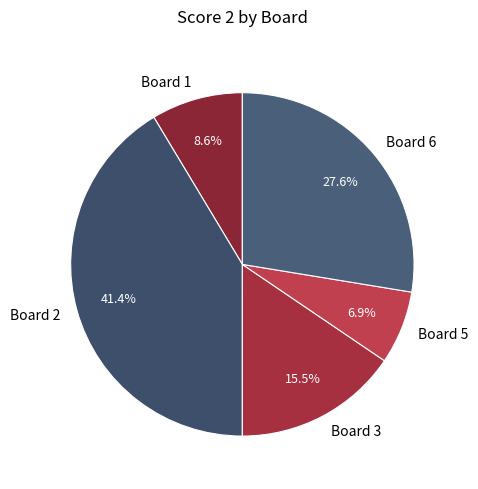

Which has a higher value, Board 5 or Board 3?

Board 3